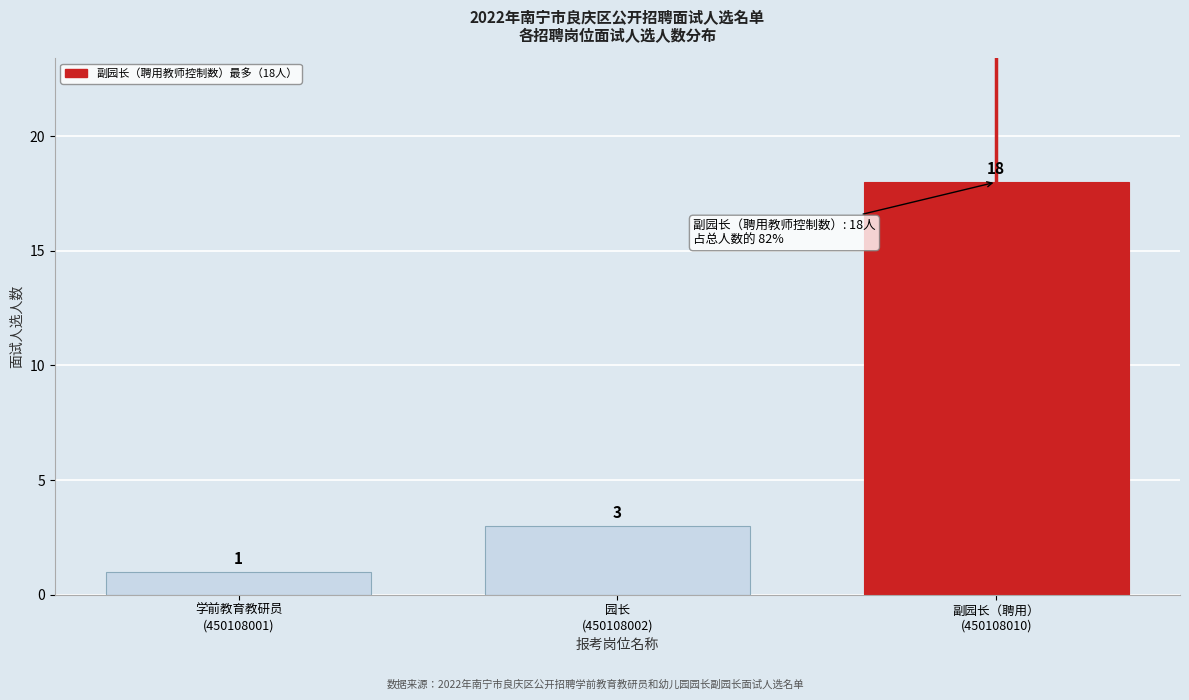

What is the difference between the maximum and minimum values?

17